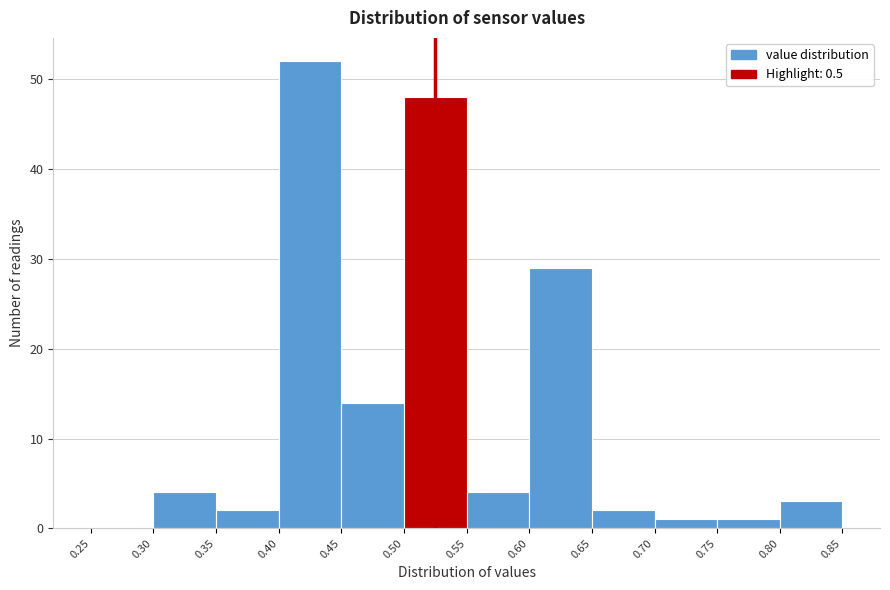

Reading left to right, transcribe this chart: for each bar, give the range it covers on the x-axis and its height. The values are not printed on the chart, so give them approximately, as read against the axis.

0.25 to 0.30: 0
0.30 to 0.35: 4
0.35 to 0.40: 2
0.40 to 0.45: 52
0.45 to 0.50: 14
0.50 to 0.55: 48
0.55 to 0.60: 4
0.60 to 0.65: 29
0.65 to 0.70: 2
0.70 to 0.75: 1
0.75 to 0.80: 1
0.80 to 0.85: 3